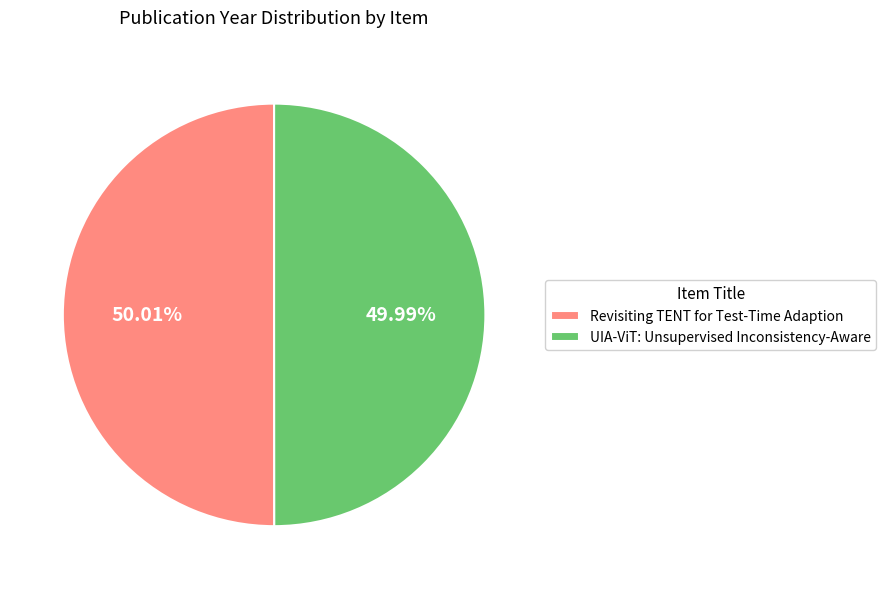

Is there a majority slice in this chart?

Yes